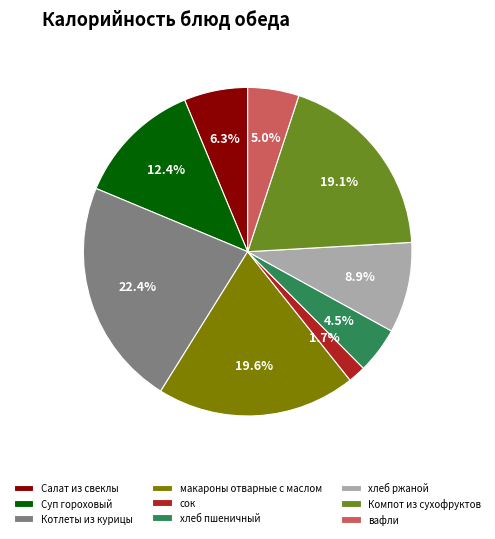

How much of the chart is everything except Компот из сухофруктов?

80.9%